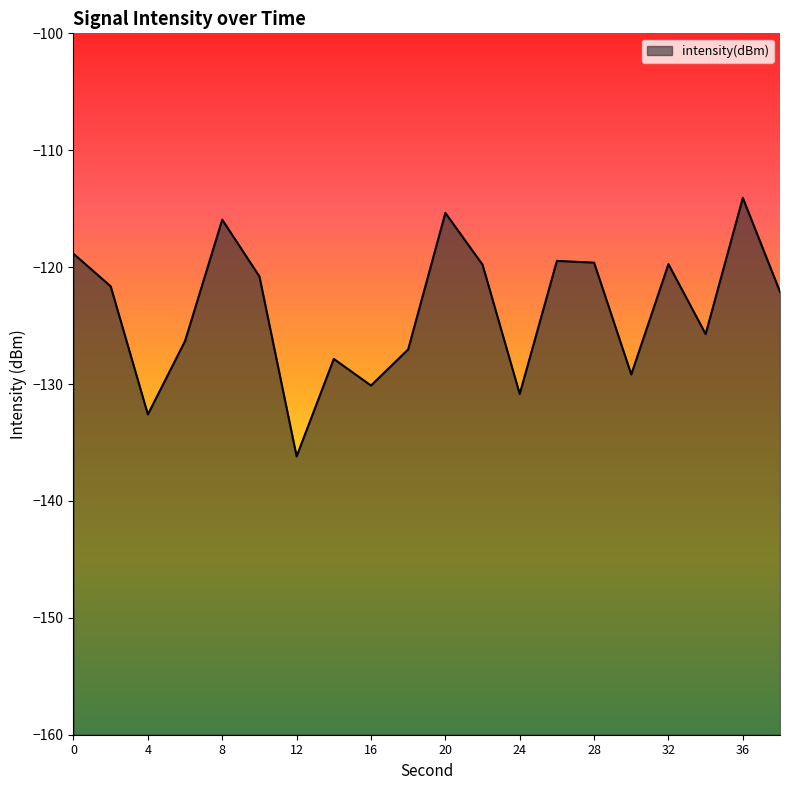

What is the change in value from 12 to 26?

+16.7